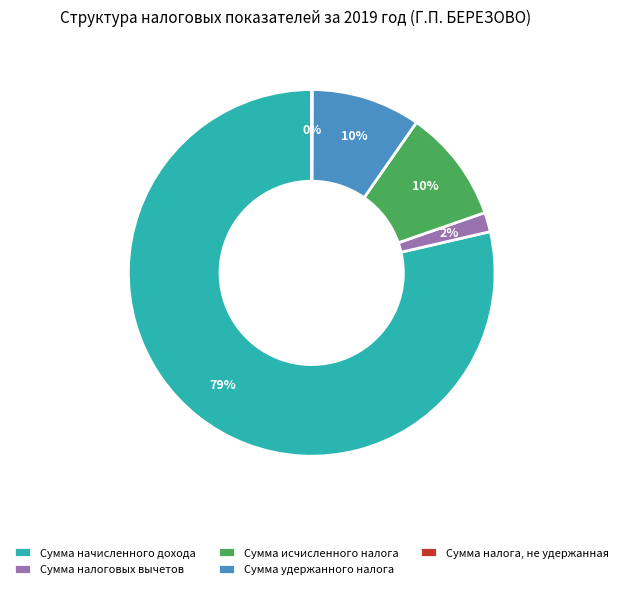

Which has a higher value, Сумма исчисленного налога or Сумма налоговых вычетов?

Сумма исчисленного налога